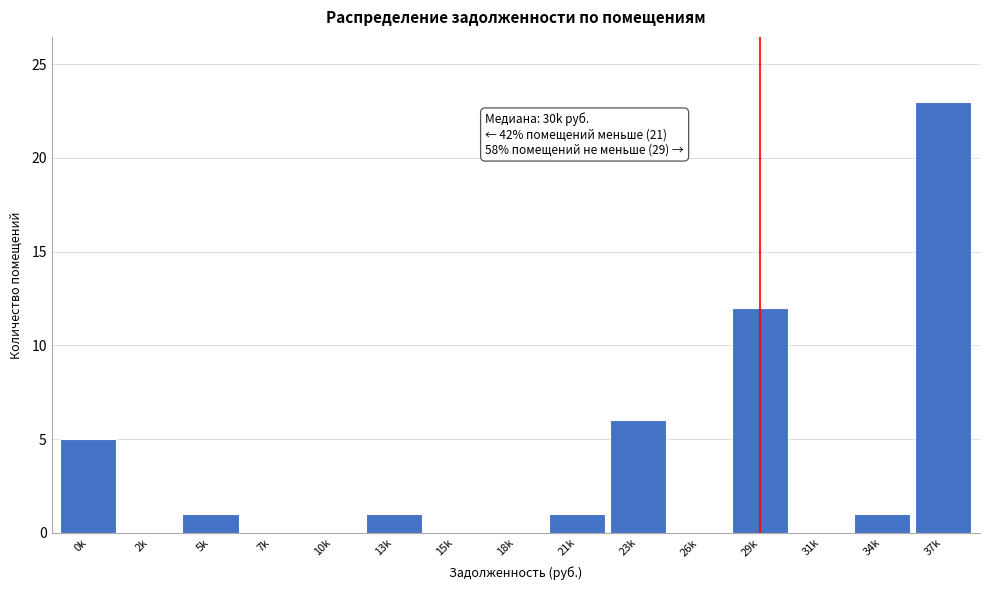

Reading right to left, what are all the values shown in this chart?

37k=23	34k=1	31k=0	29k=12	26k=0	23k=6	21k=1	18k=0	15k=0	13k=1	10k=0	7k=0	5k=1	2k=0	0k=5